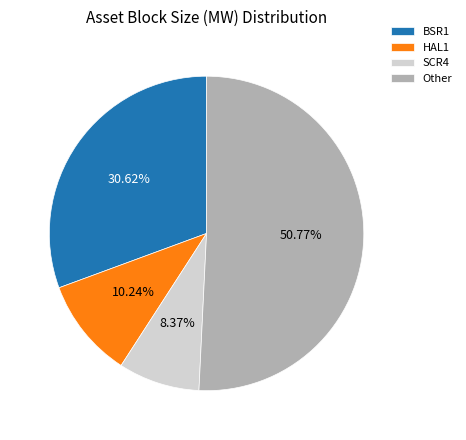

Which has a higher value, Other or BSR1?

Other